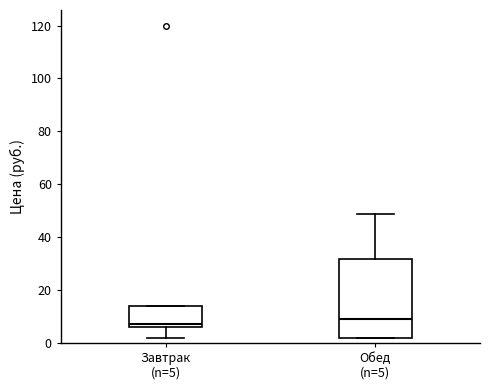

Which box is the tallest, from its lower edge to its upper edge?

Обед (n=5)